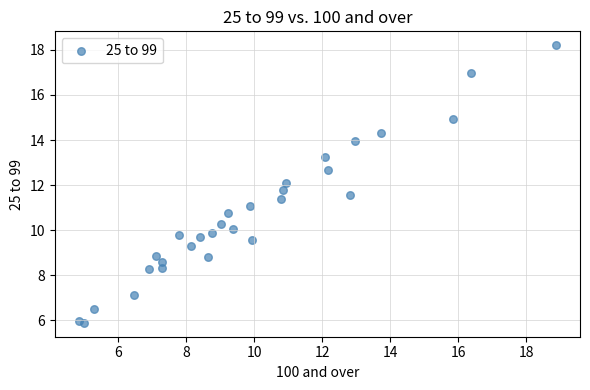

What is the range of X values (max minus min)?

14.0